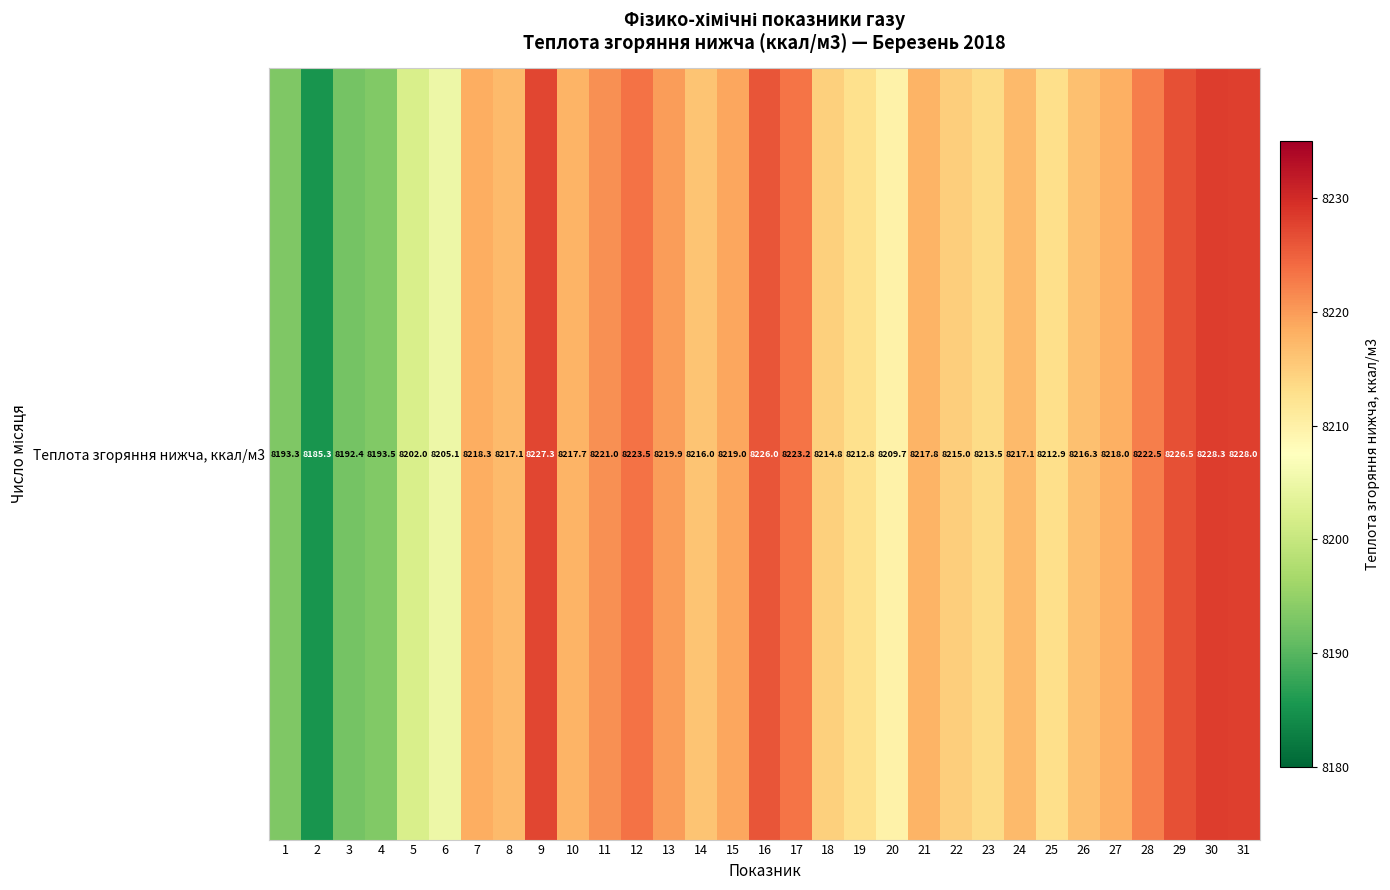

List the labels in order of value, smallest first.

2, 3, 1, 4, 5, 6, 20, 19, 25, 23, 18, 22, 14, 26, 24, 8, 10, 21, 27, 7, 15, 13, 11, 28, 17, 12, 16, 29, 9, 31, 30